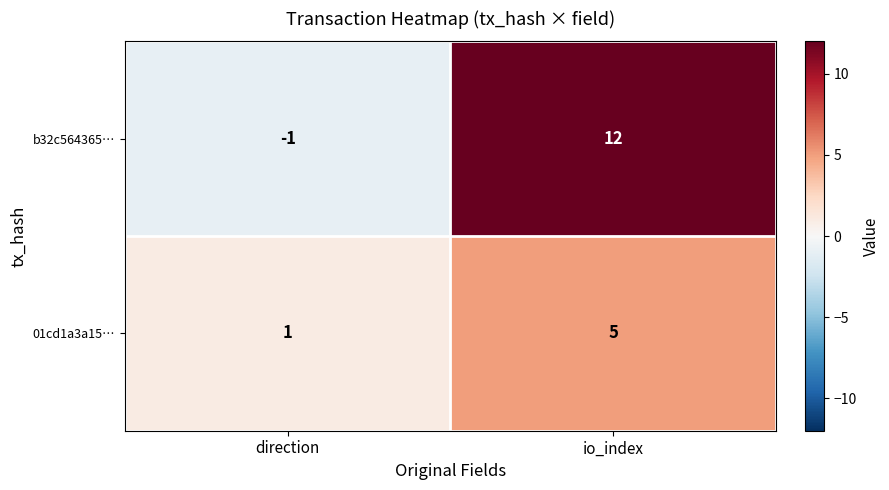

Reading left to right, list all the values displayed in this chart.

b32c564365…: direction=-1	io_index=12
01cd1a3a15…: direction=1	io_index=5